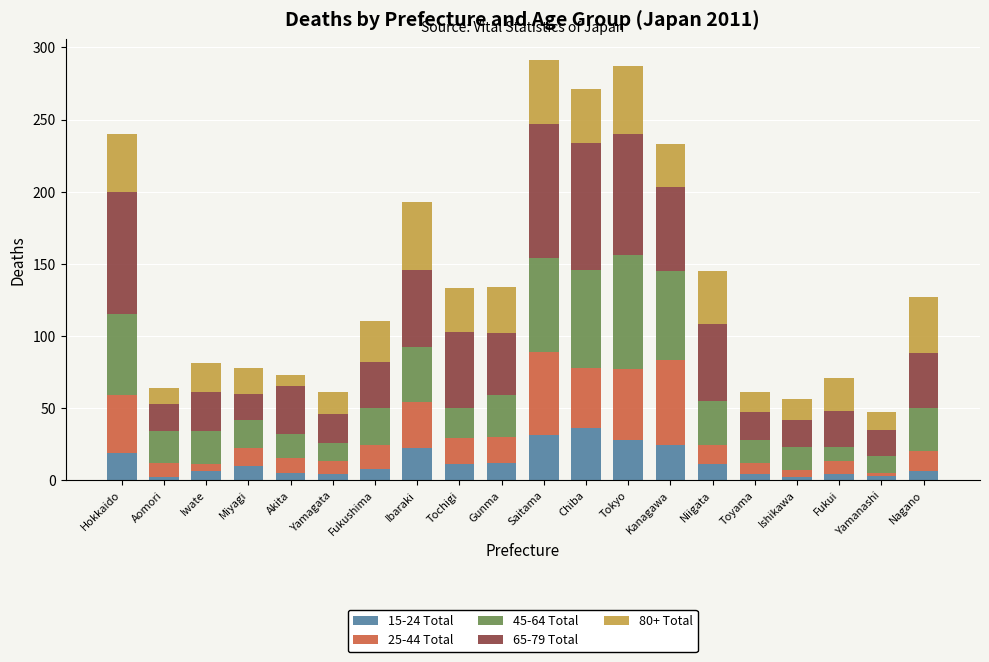

Rank the series at Kanagawa from highest to lowest value.

45-64 Total, 25-44 Total, 65-79 Total, 80+ Total, 15-24 Total